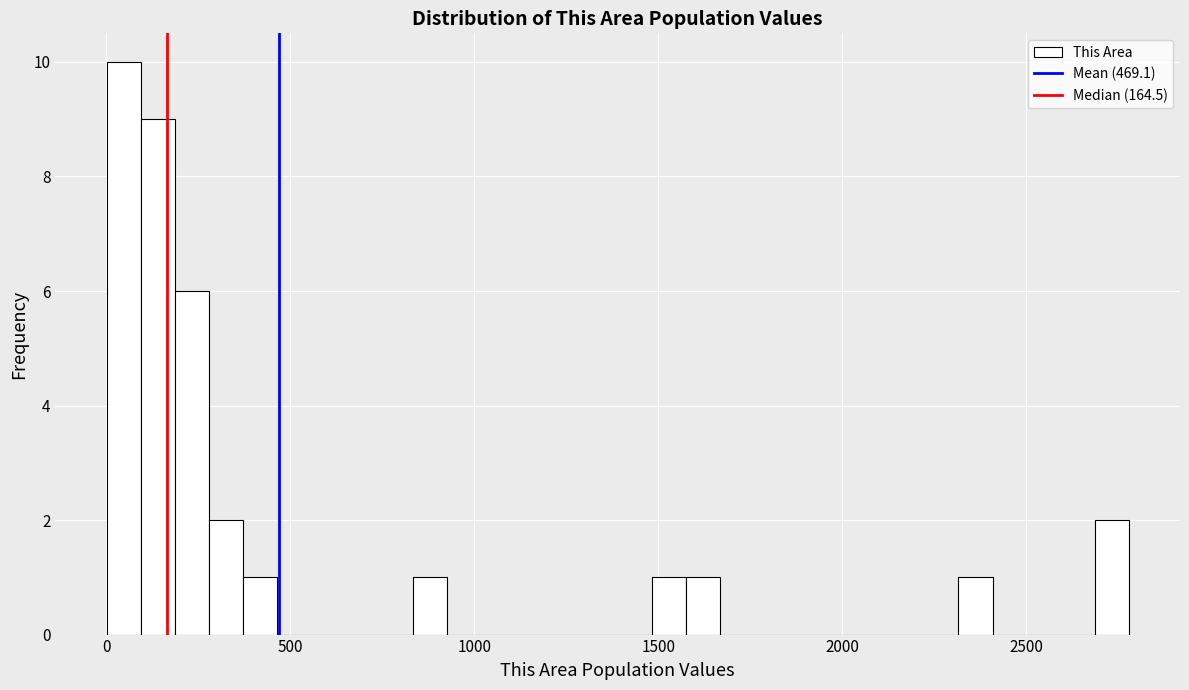

Around what value on the x-axis is the tallest bar? Give the approximate position of its centre, as read against the axis.

50